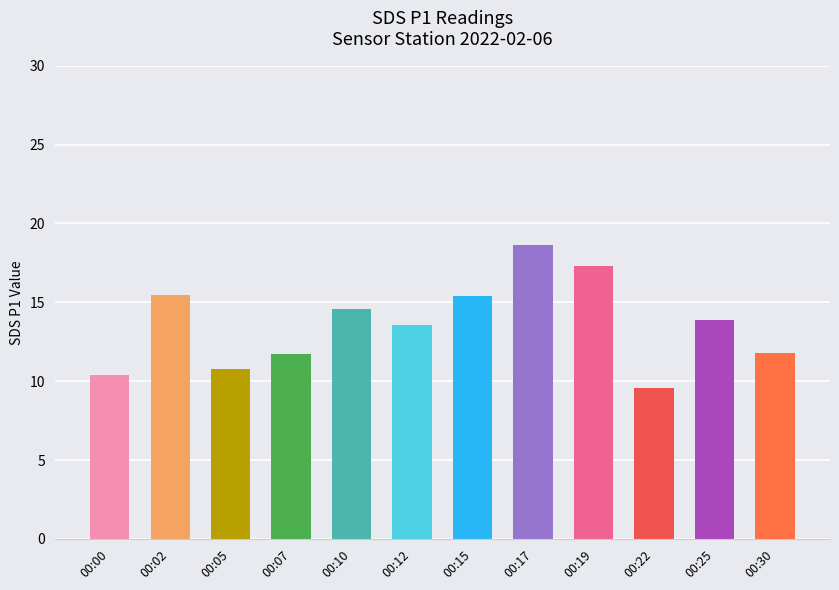

What is the value of the 7th bar from the left?

15.4